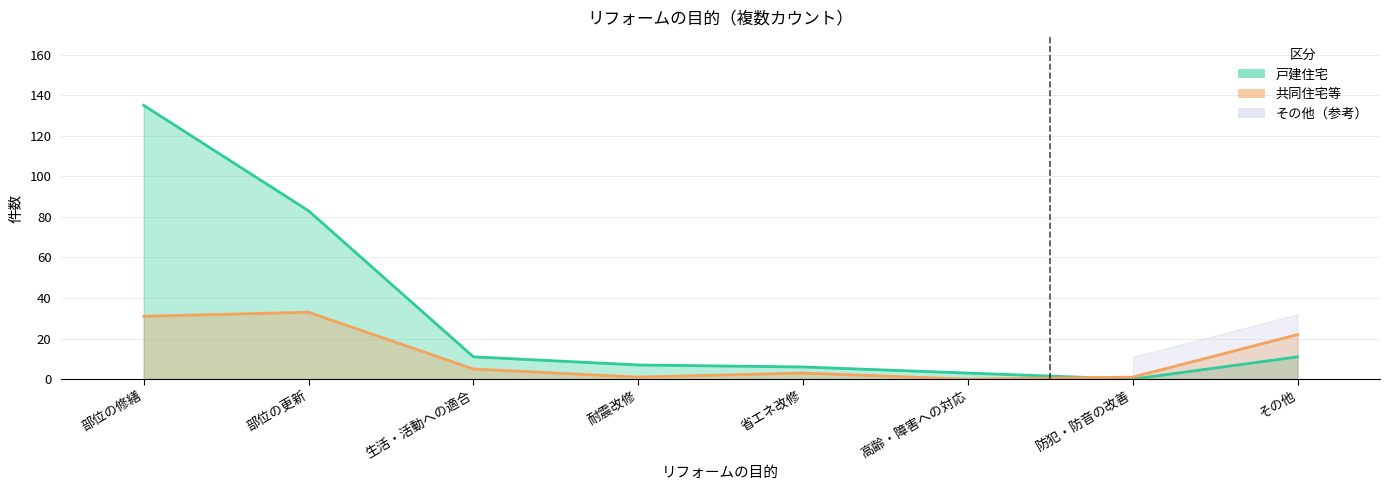

Reading left to right, list all the values displayed in this chart.

戸建住宅: 135	83	11	7	6	3	0	11
共同住宅等: 31	33	5	1	3	0	1	22